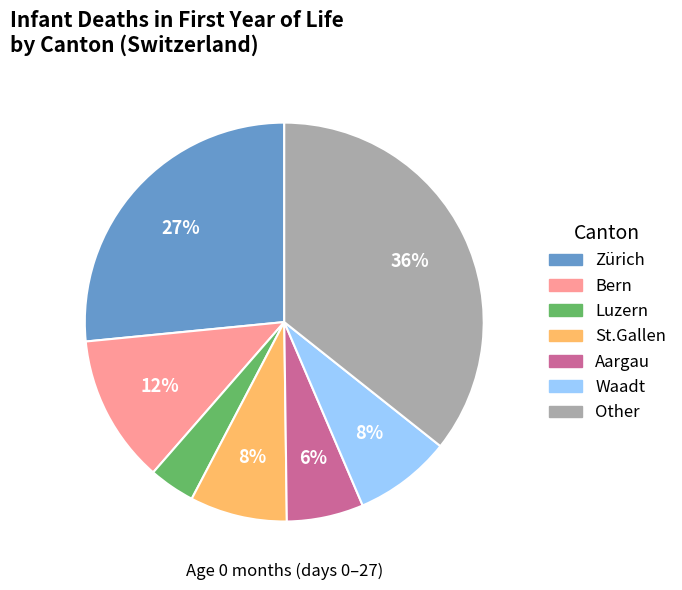

Which category has the biggest portion of the pie?

Other